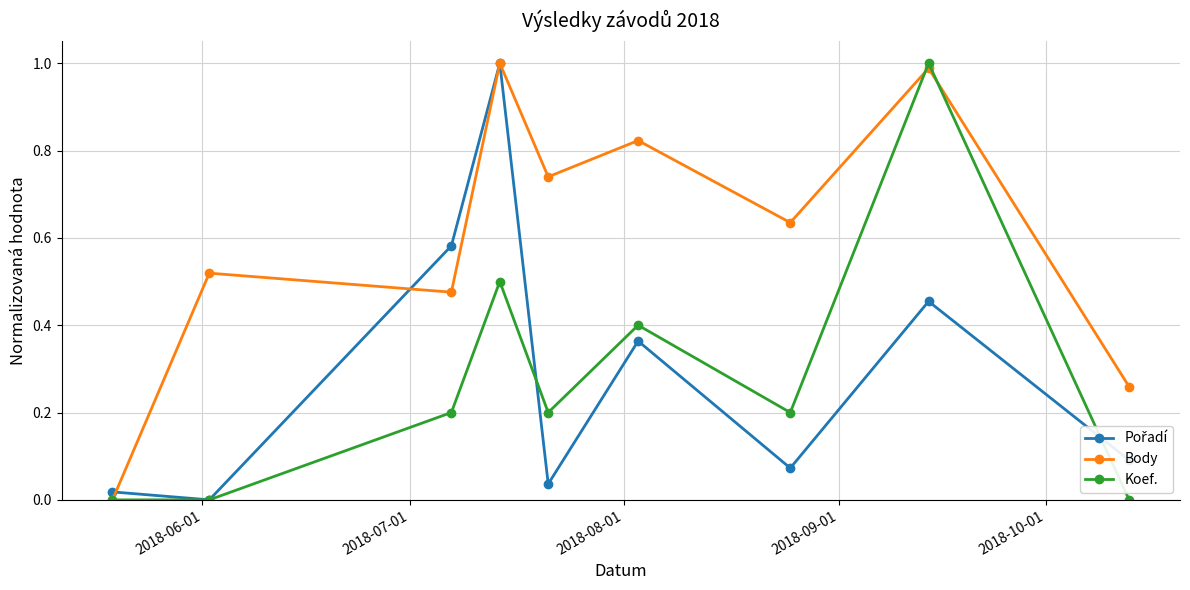

In Body, how many points are higher than both neighbors (excluding endpoints)?

4